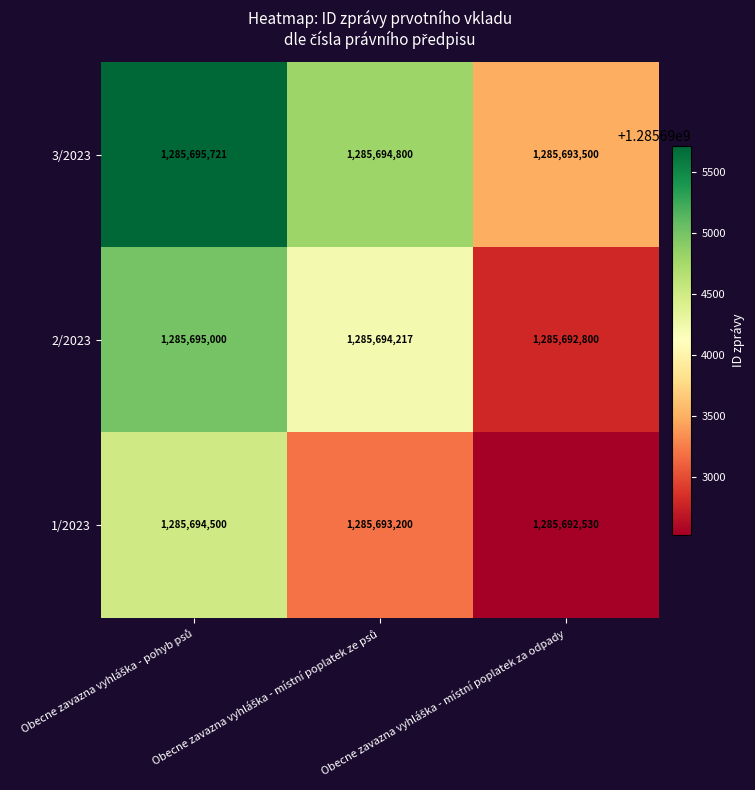

What is the difference between the second highest and minimum values in the 1/2023 series?

670